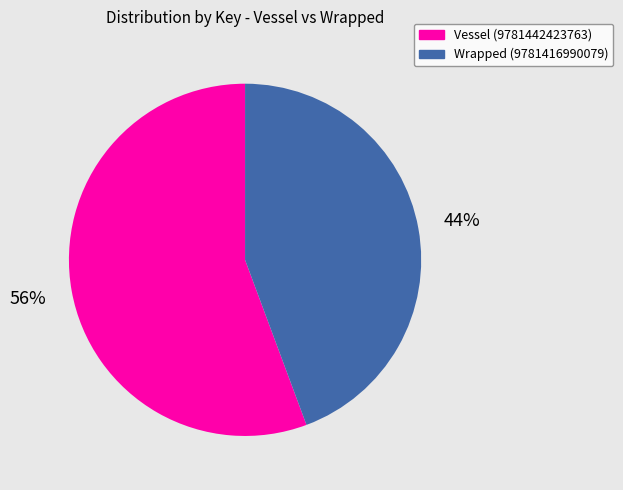

Combined, do Wrapped (9781416990079) and Vessel (9781442423763) account for over 50%?

Yes